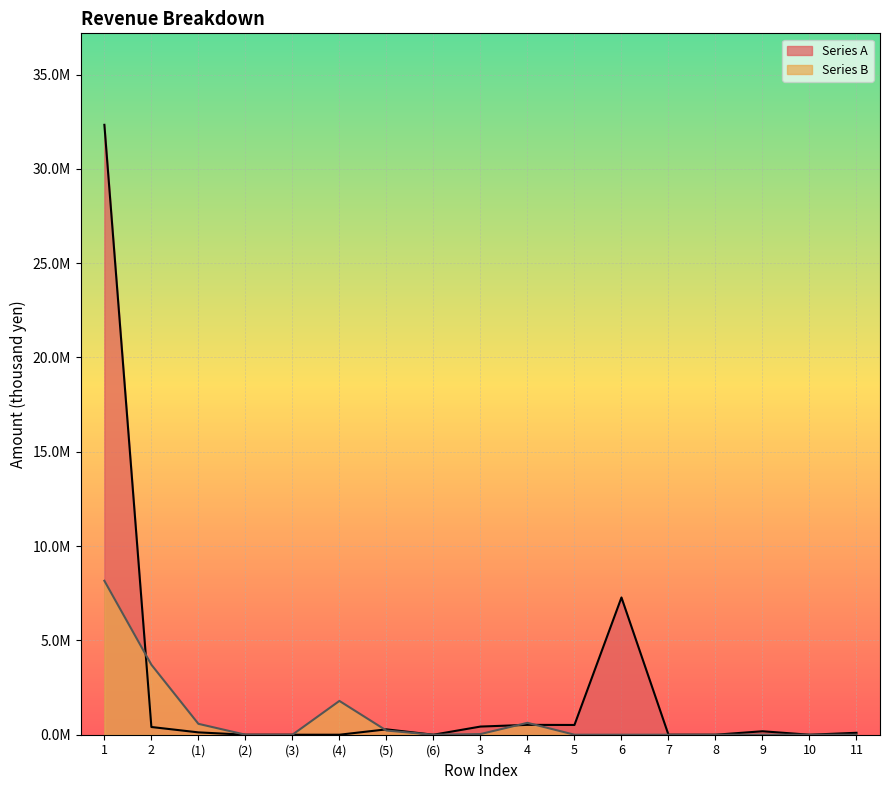

What is the sum of all Series A values?

42187020